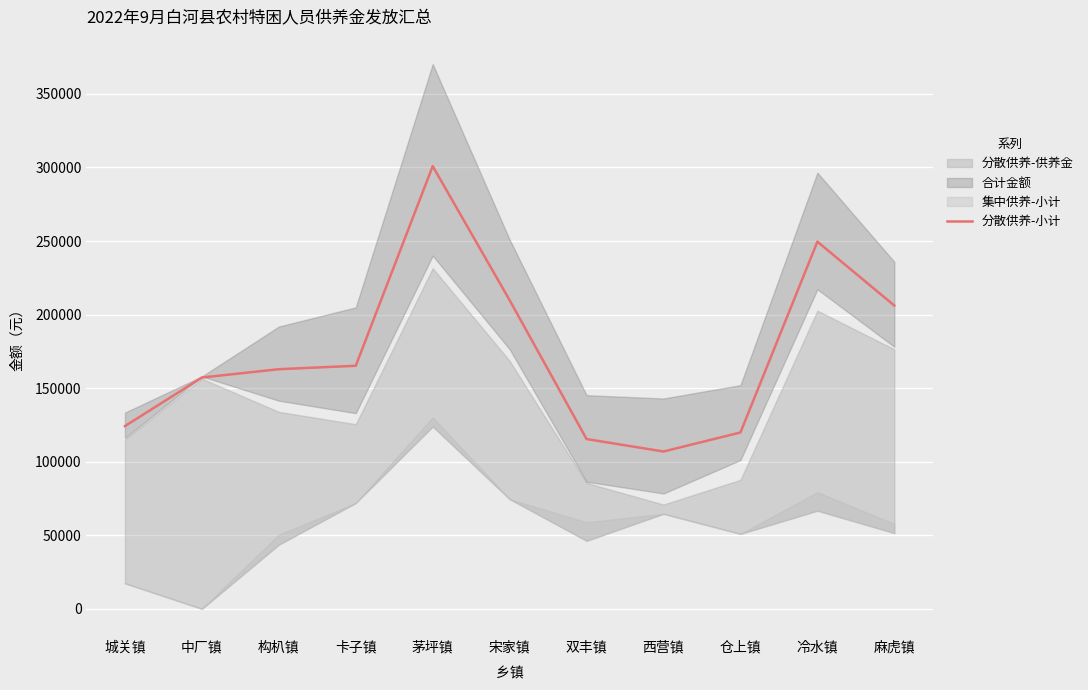

How many interior local valleys (lower than both neighbors) does the data have?

1